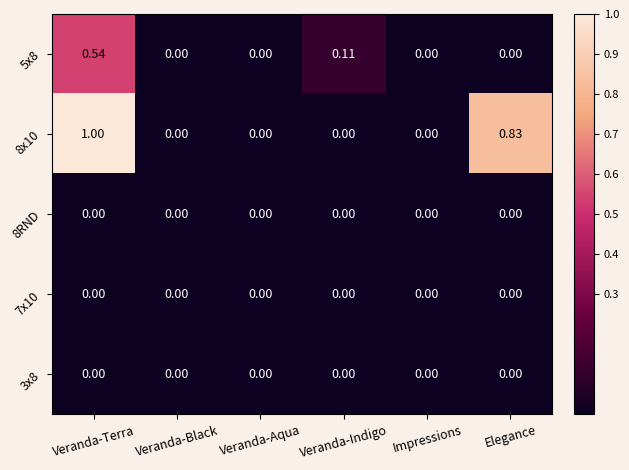

At which category does the chart reach its peak across all series?

Veranda-Terra